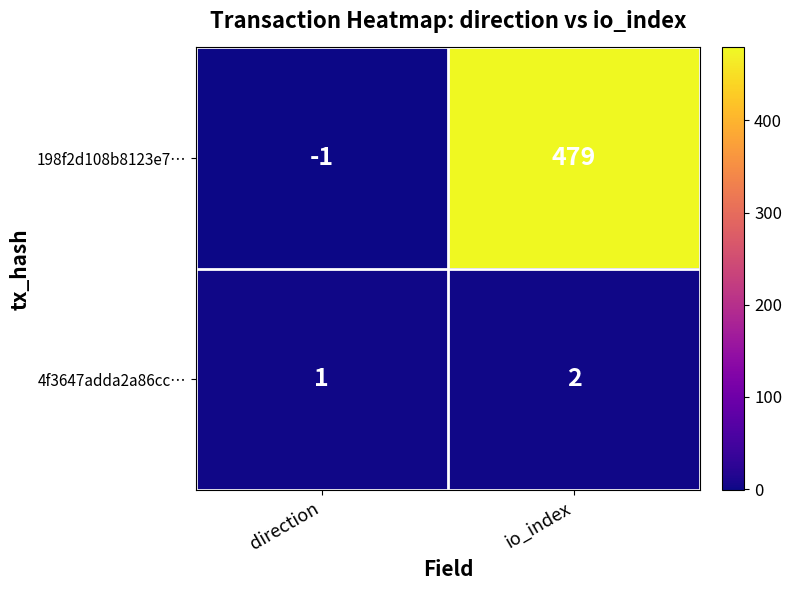

What is the smallest value displayed?

-1